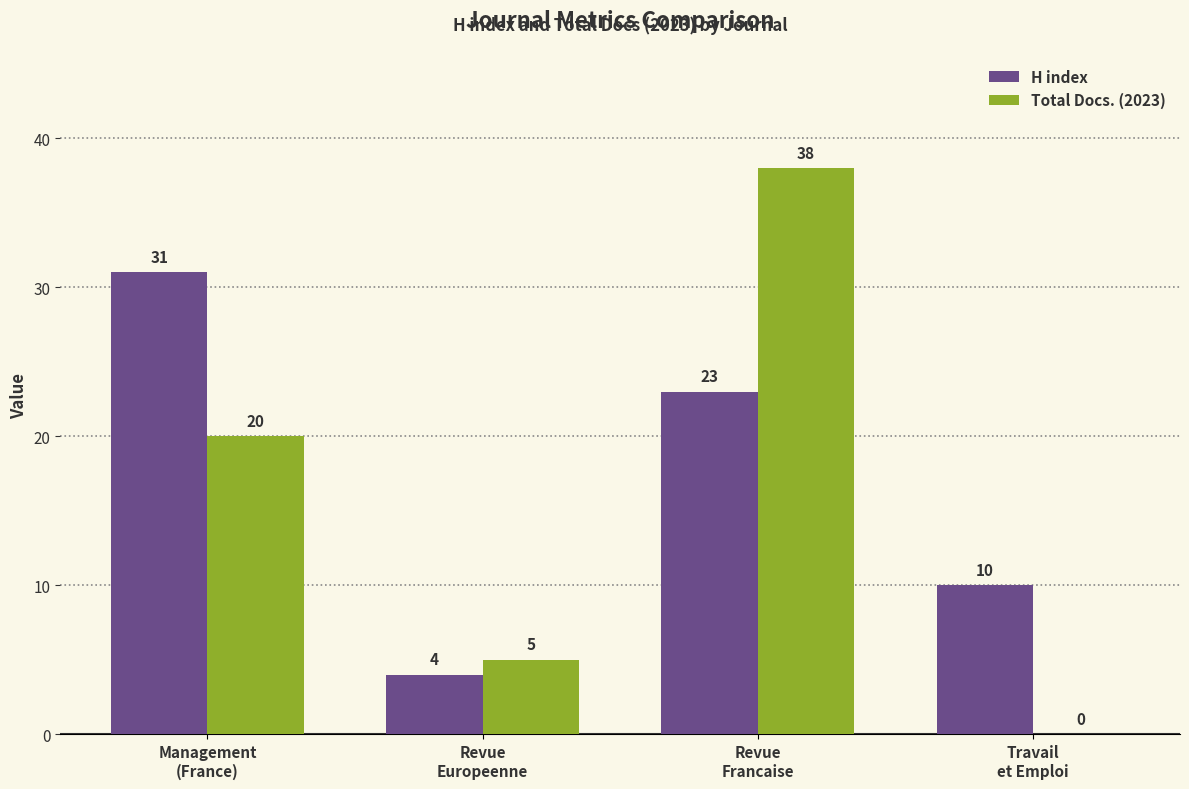

What is the maximum value for H index?

31